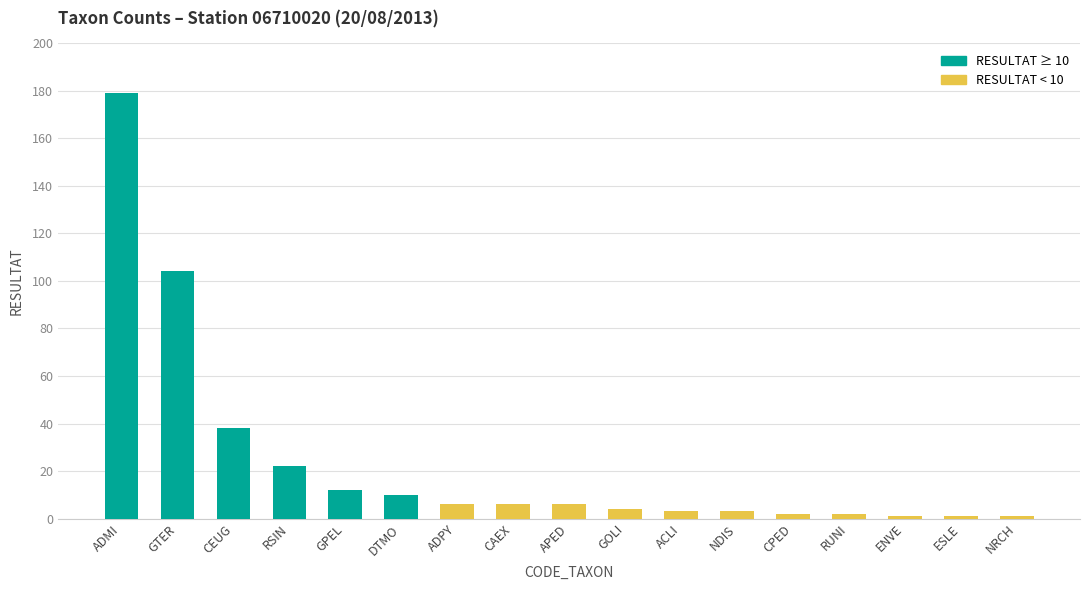

The value at NDIS is 3. True or false?

True